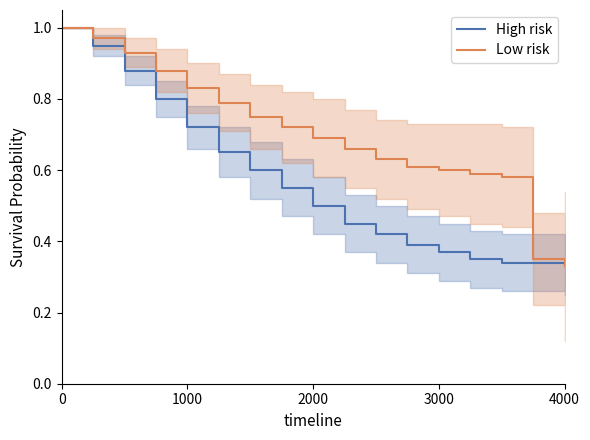

The Low risk series shows 1.0 at 0. True or false?

True